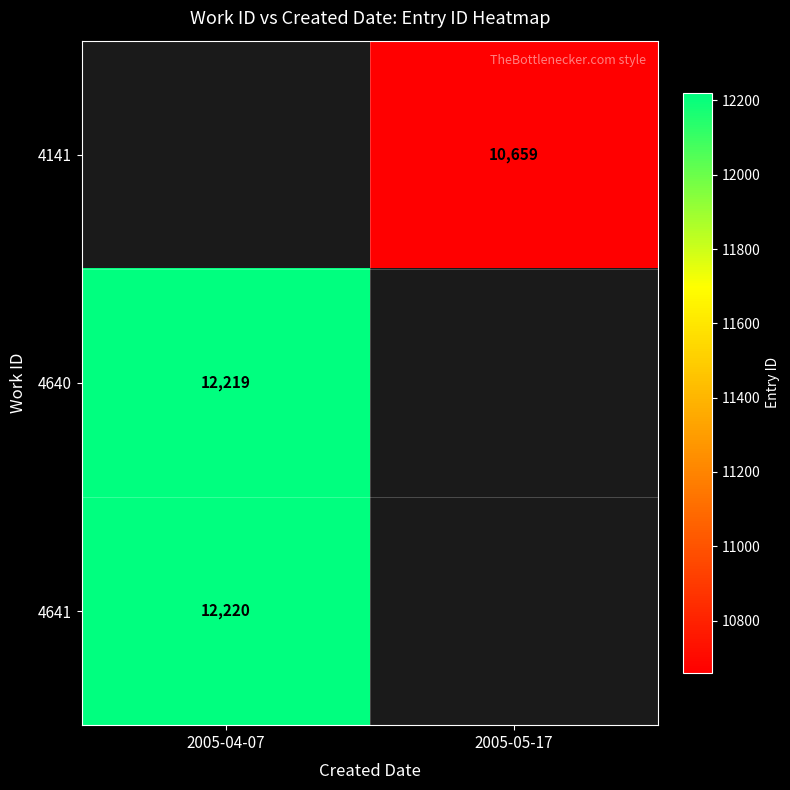

The value of 4141 at 2005-05-17 is 5748.4. True or false?

False